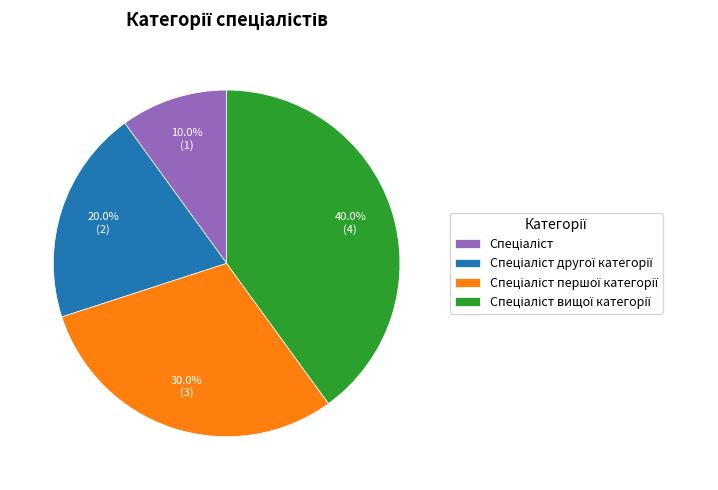

Does any single category account for the majority?

No